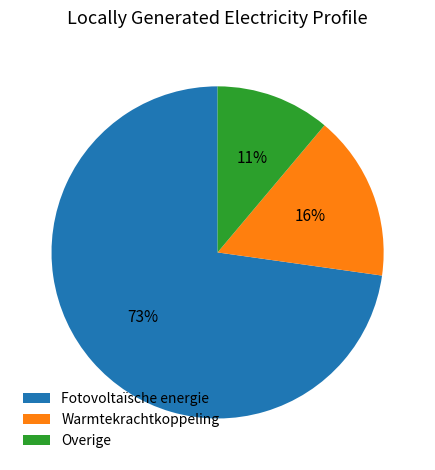

What is the largest slice in the pie chart?

Fotovoltaïsche energie